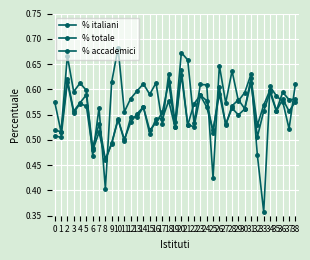

Is this an area chart (filled region under the line)?

No